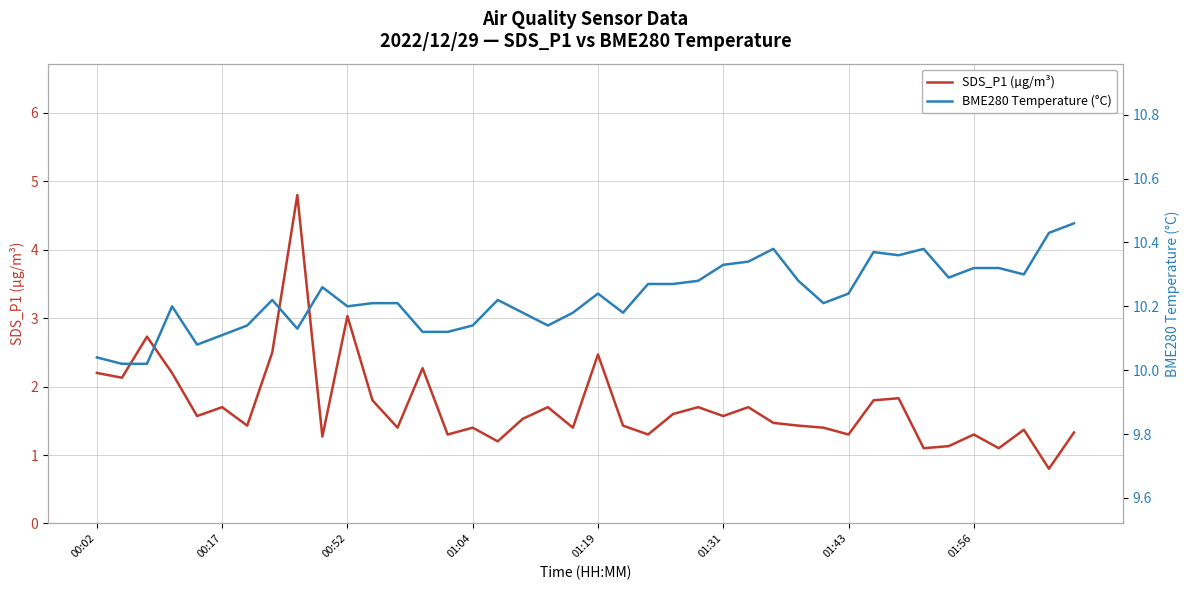

True or false: BME280 Temperature (°C) and SDS_P1 (µg/m³) intersect in this chart.

False